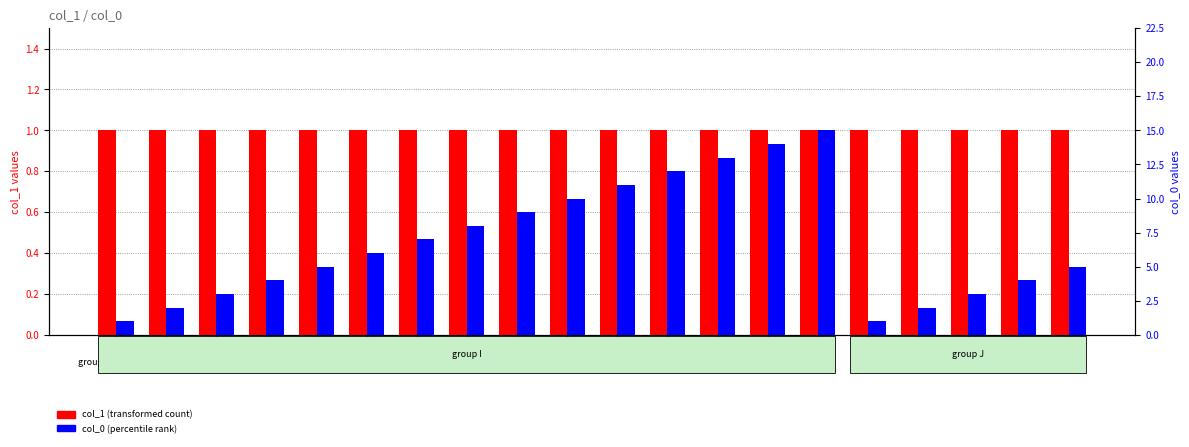

Reading left to right, transcribe all the data shown in this chart.

col_1 (transformed count): I-1=1	I-2=1	I-3=1	I-4=1	I-5=1	I-6=1	I-7=1	I-8=1	I-9=1	I-10=1	I-11=1	I-12=1	I-13=1	I-14=1	I-15=1	J-1=1	J-2=1	J-3=1	J-4=1	J-5=1
col_0 (percentile rank): I-1=1	I-2=2	I-3=3	I-4=4	I-5=5	I-6=6	I-7=7	I-8=8	I-9=9	I-10=10	I-11=11	I-12=12	I-13=13	I-14=14	I-15=15	J-1=1	J-2=2	J-3=3	J-4=4	J-5=5